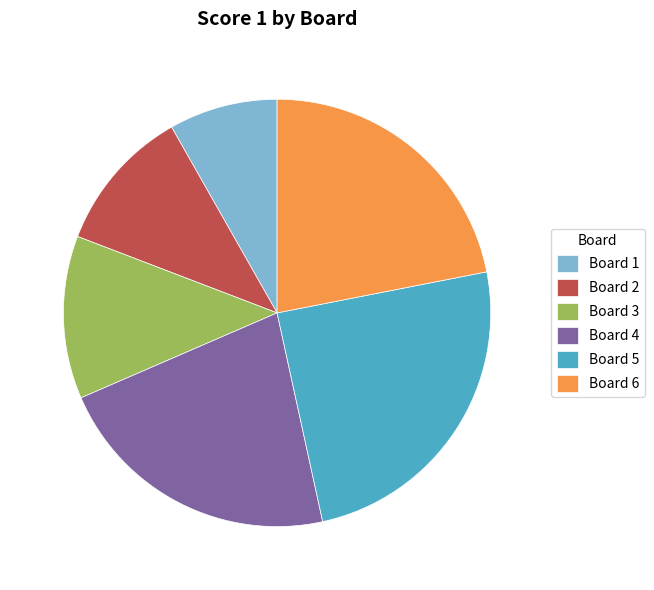

Is the sum of Board 3 and Board 5 greater than half?

No